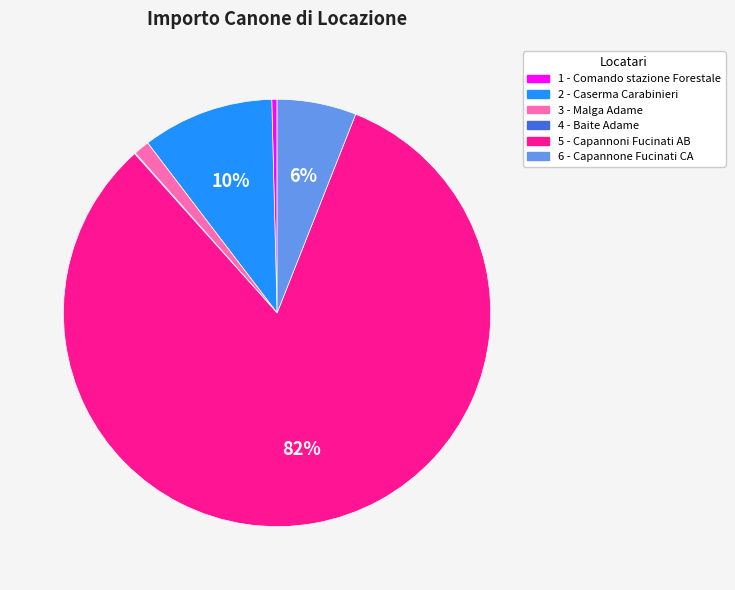

What is the largest slice in the pie chart?

5 - Capannoni Fucinati AB